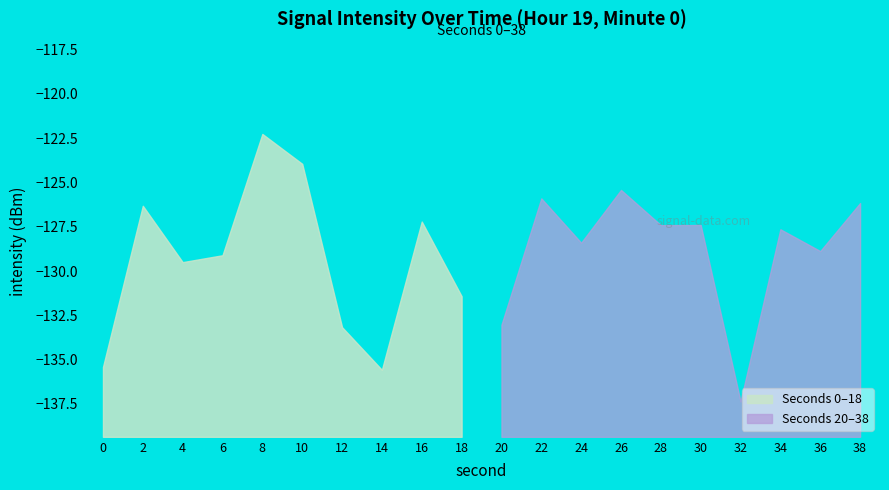

What is the minimum value shown in the chart?

-137.4